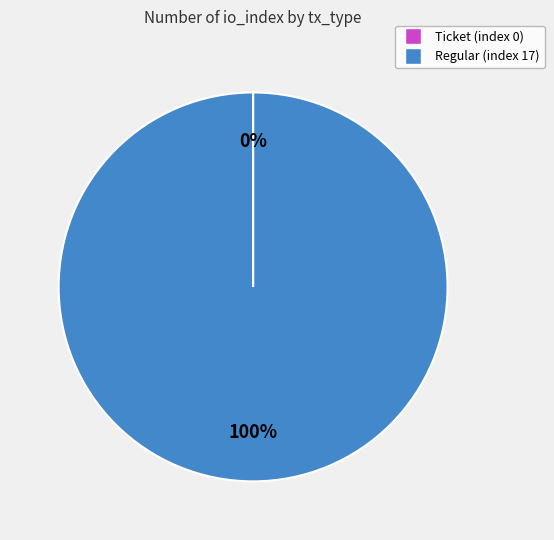

Is it true that Regular (index 17) is 100% of the pie?

True